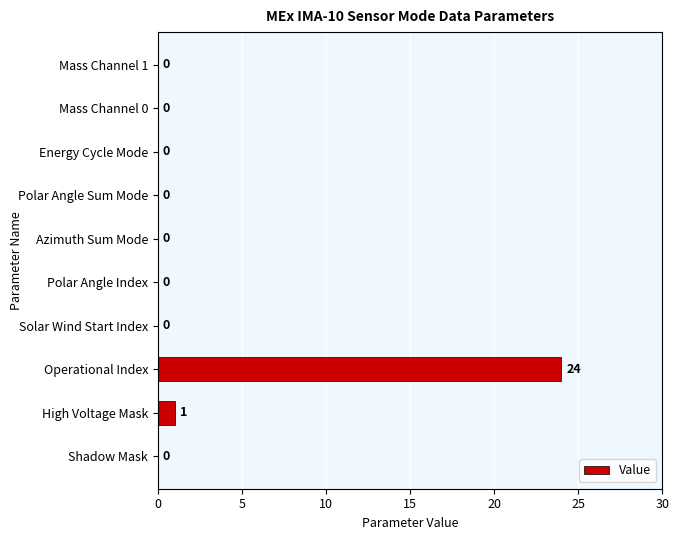

True or false: the data shows -8 at Azimuth Sum Mode.

False